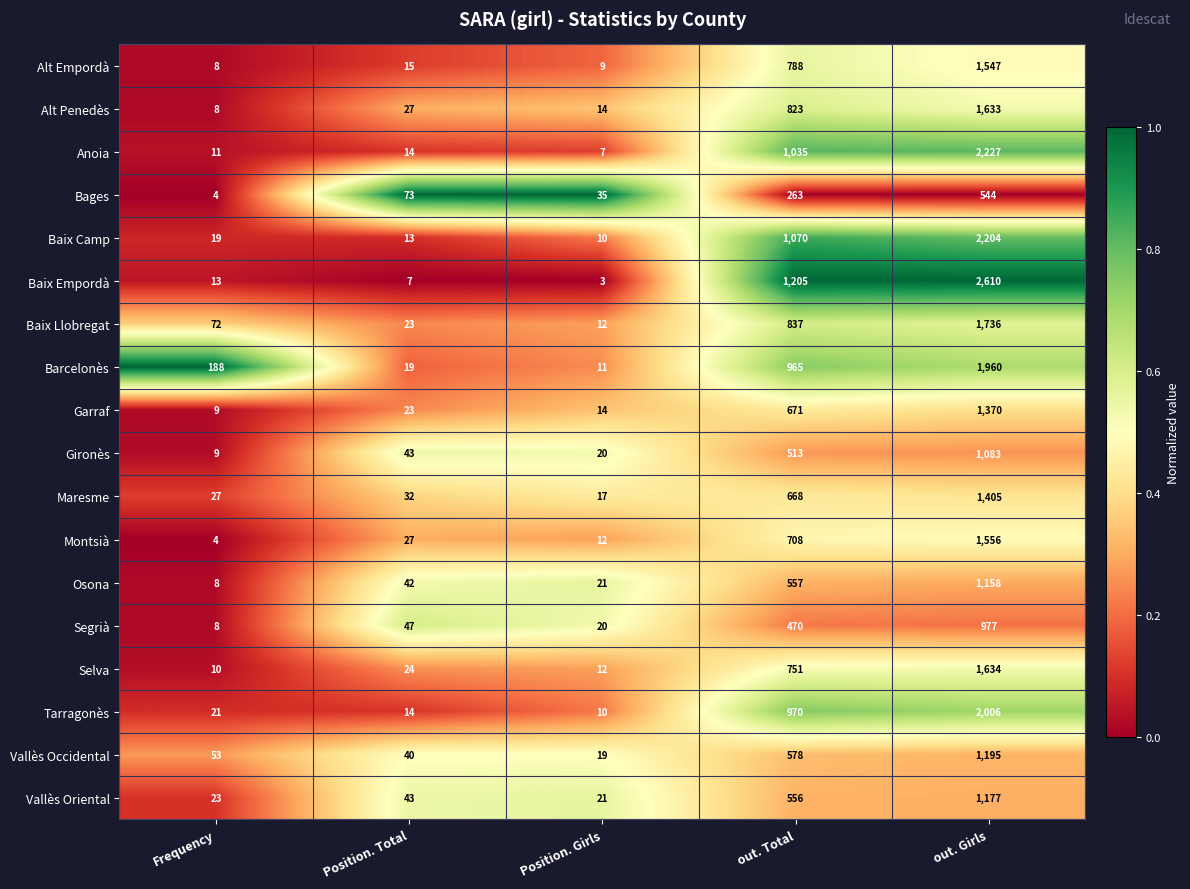

Which series has the largest total across all categories?

Baix Empordà